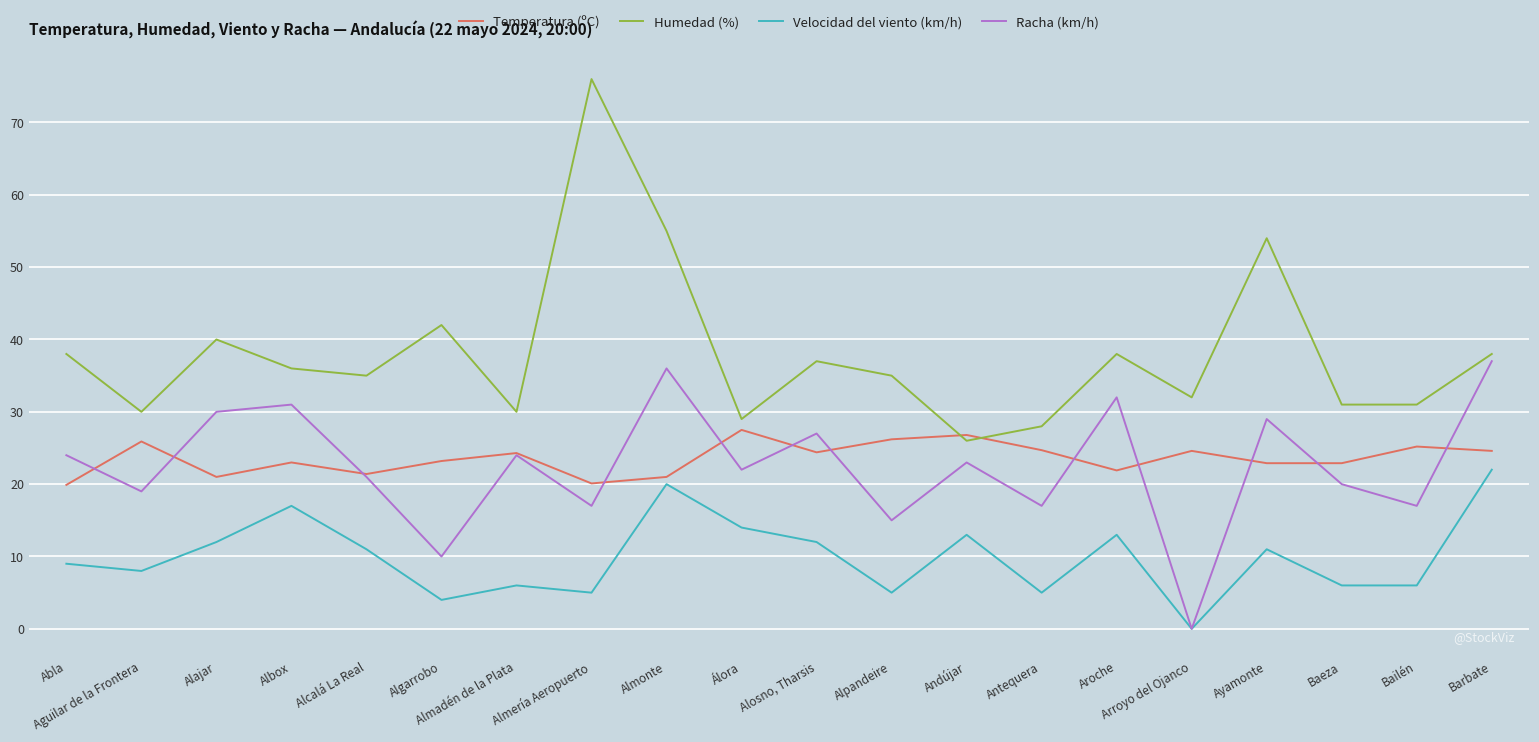

The Temperatura (ºC) series shows 21.0 at Alajar. True or false?

True